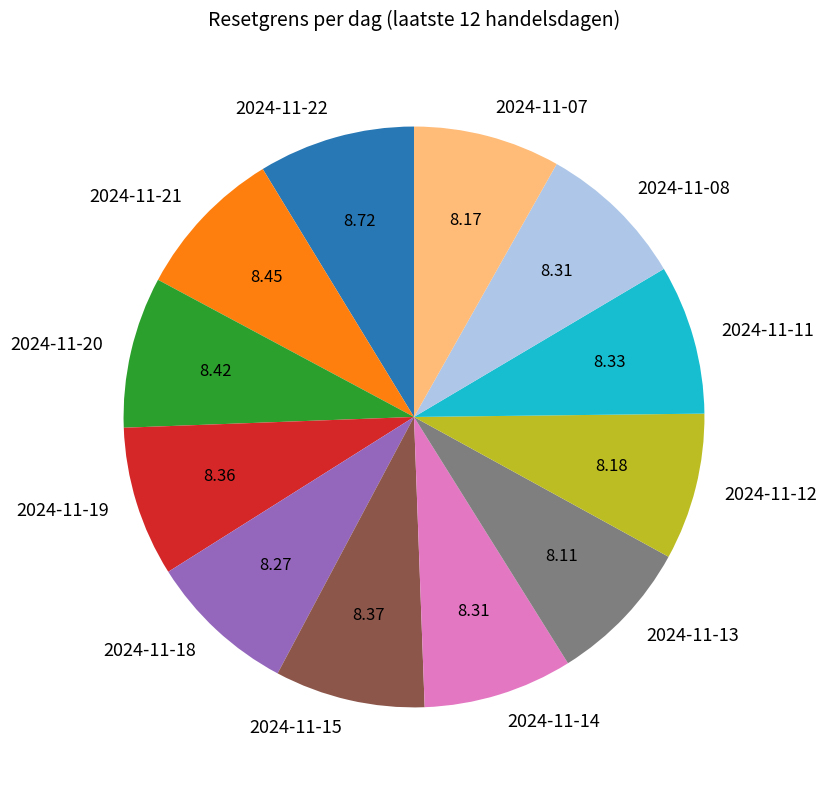

What is the ratio of the value at 2024-11-07 to the value at 2024-11-21?

1.0